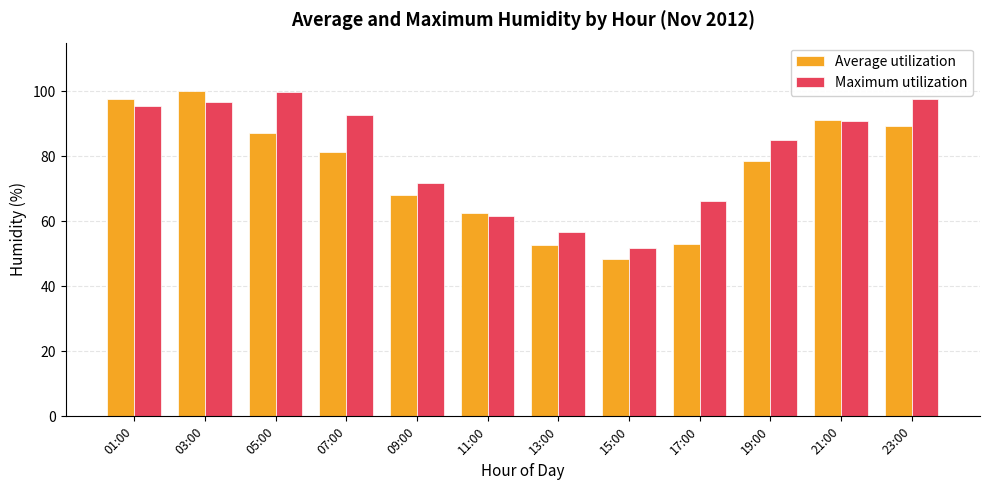

How many distinct data groups are displayed?

2